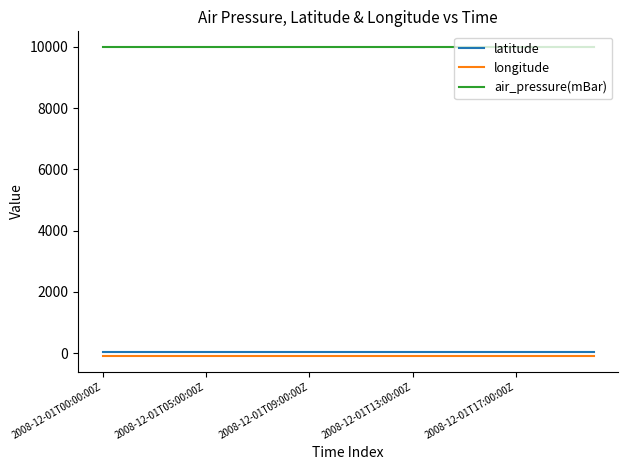

True or false: latitude and longitude cross at least once.

False